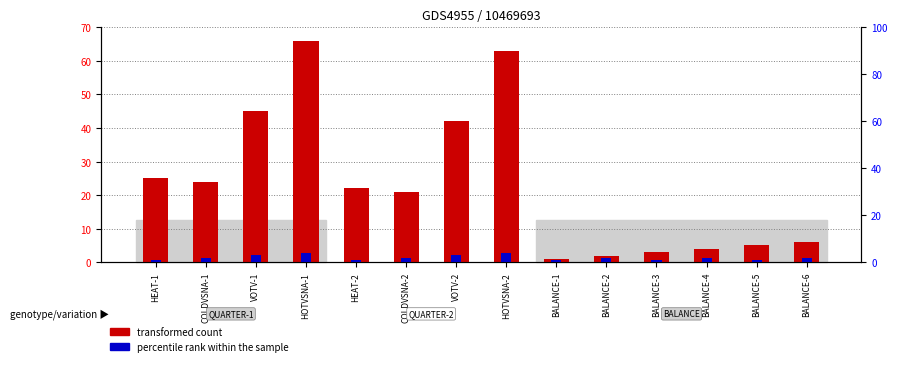

Which series changed the most between VOTV-1 and BALANCE-5?

transformed count